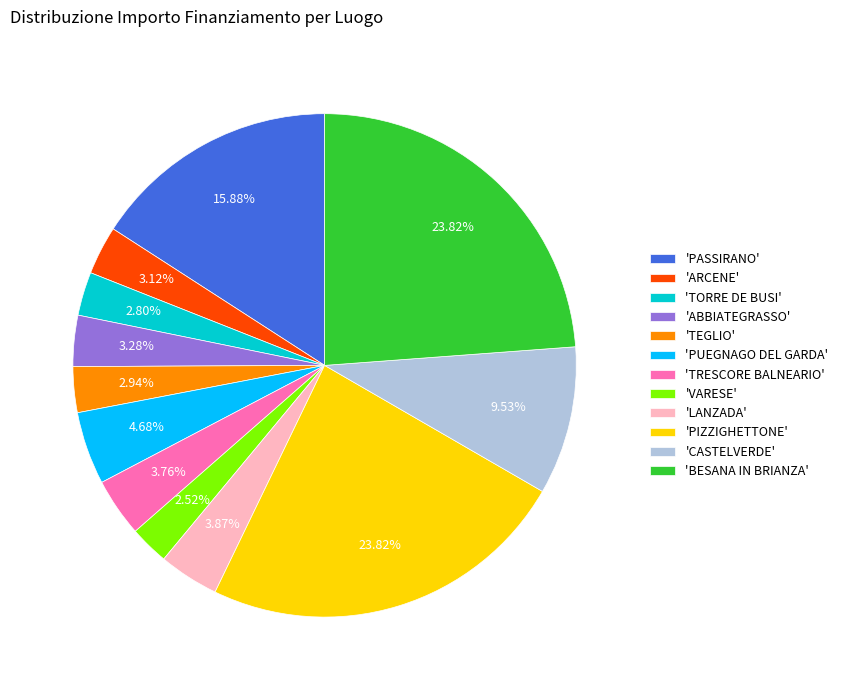

What is the ratio of the value at 'PUEGNAGO DEL GARDA' to the value at 'ARCENE'?

1.5